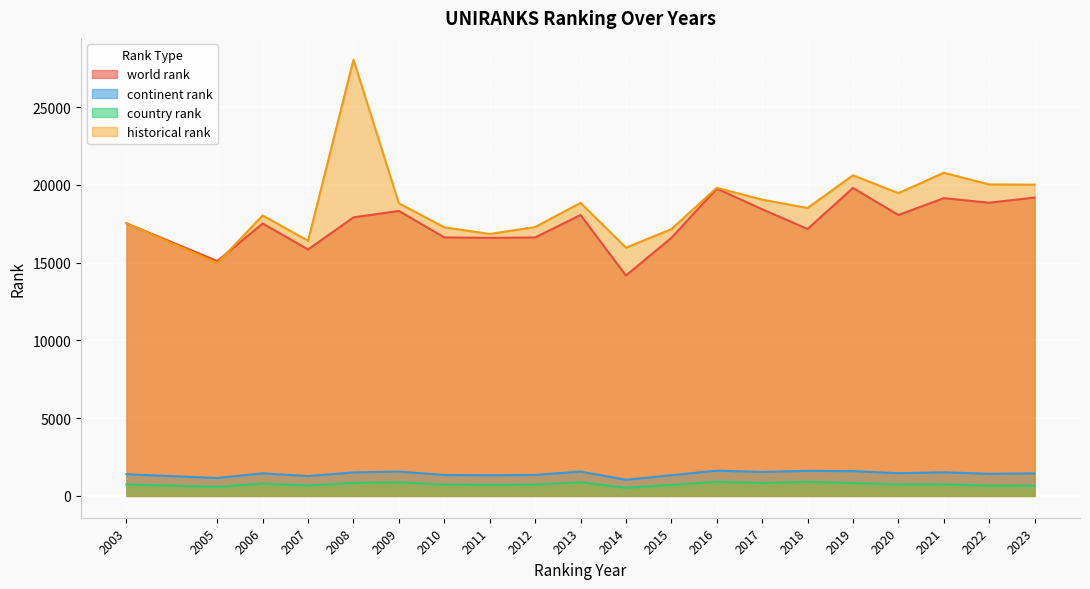

What is the sum of the country rank values at 2023 and 2013?

1538.0